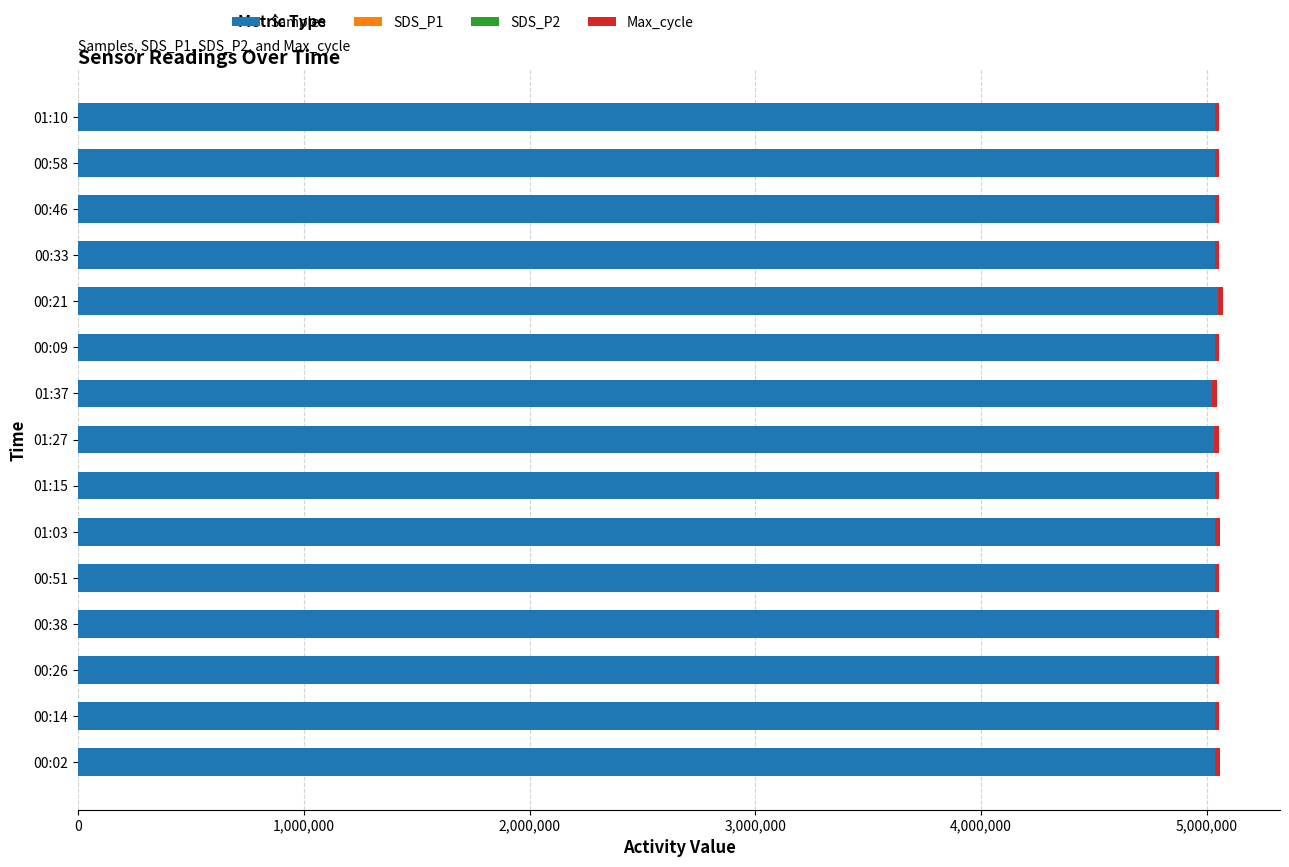

What is the highest value of the Samples series?

5051518.0